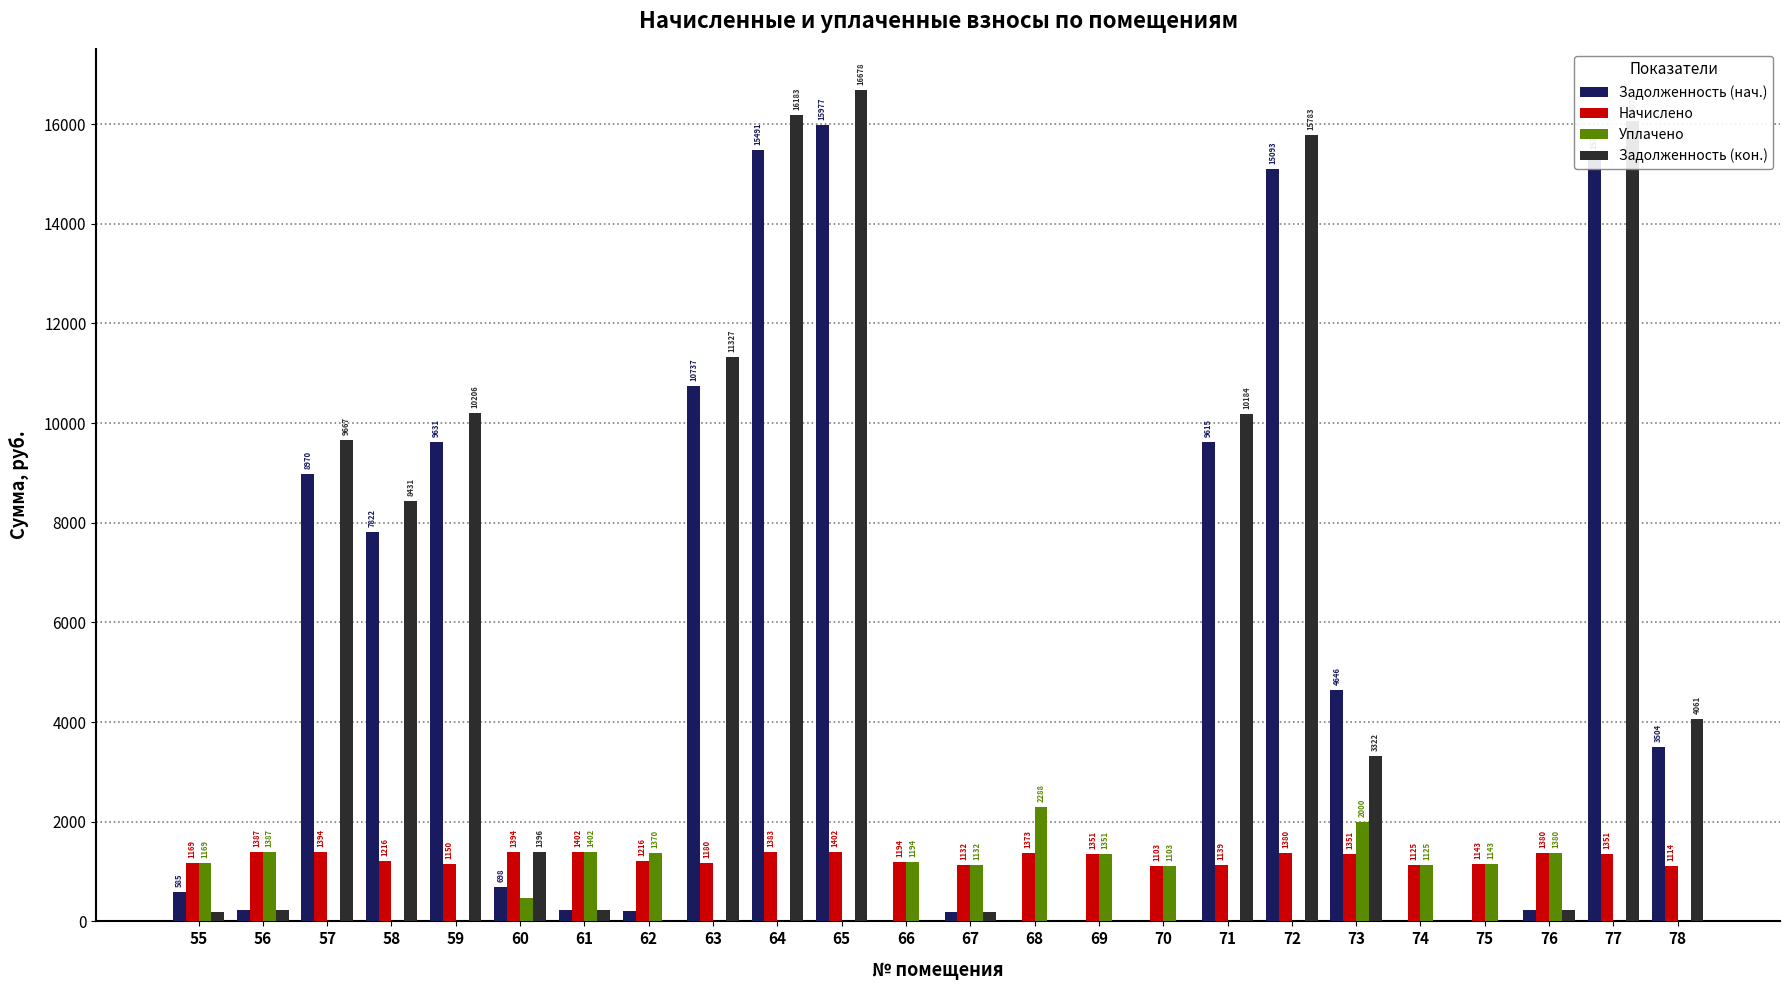

At which label does Задолженность (нач.) first exceed 698?

57